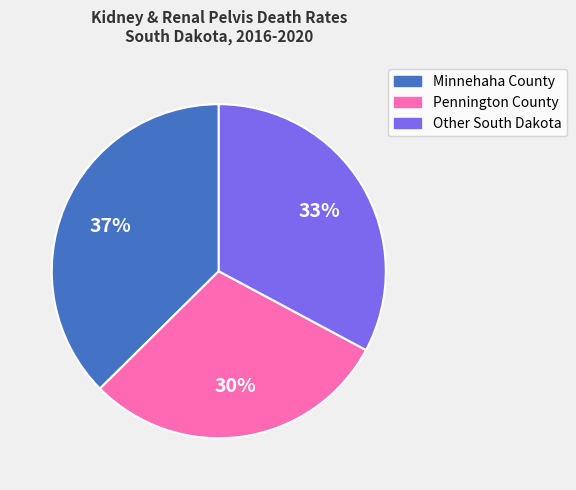

Is Other South Dakota the majority of the pie?

No